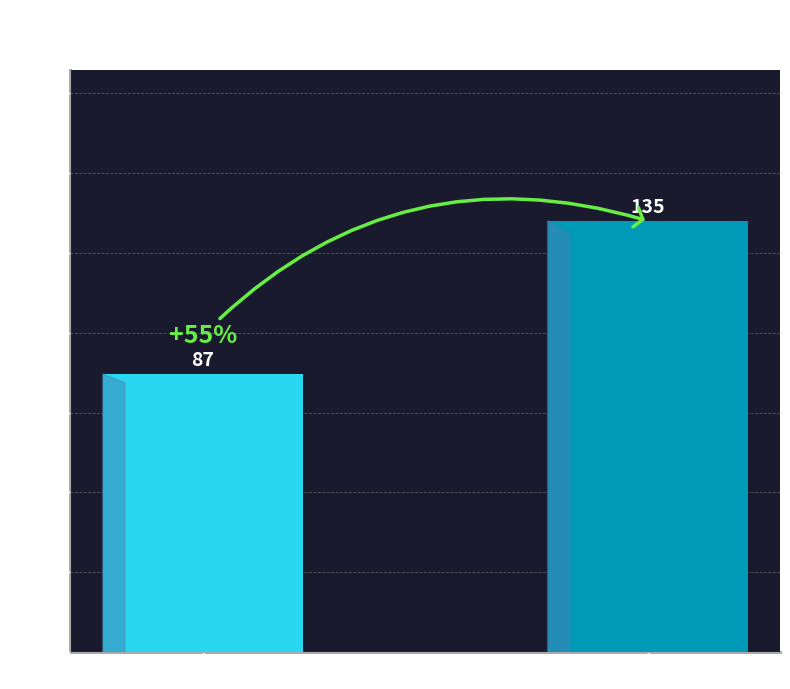

What is the label of the 2nd bar from the right?

Stage I